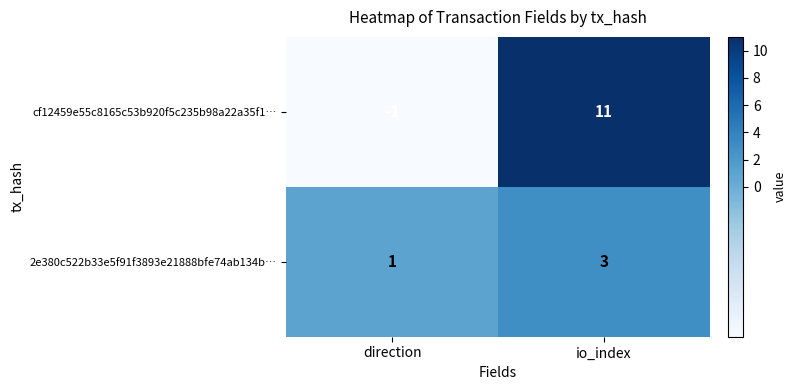

Is the value of cf12459e55c8165c53b920f5c235b98a22a35f1… at direction greater than the value of 2e380c522b33e5f91f3893e21888bfe74ab134b… at io_index?

No